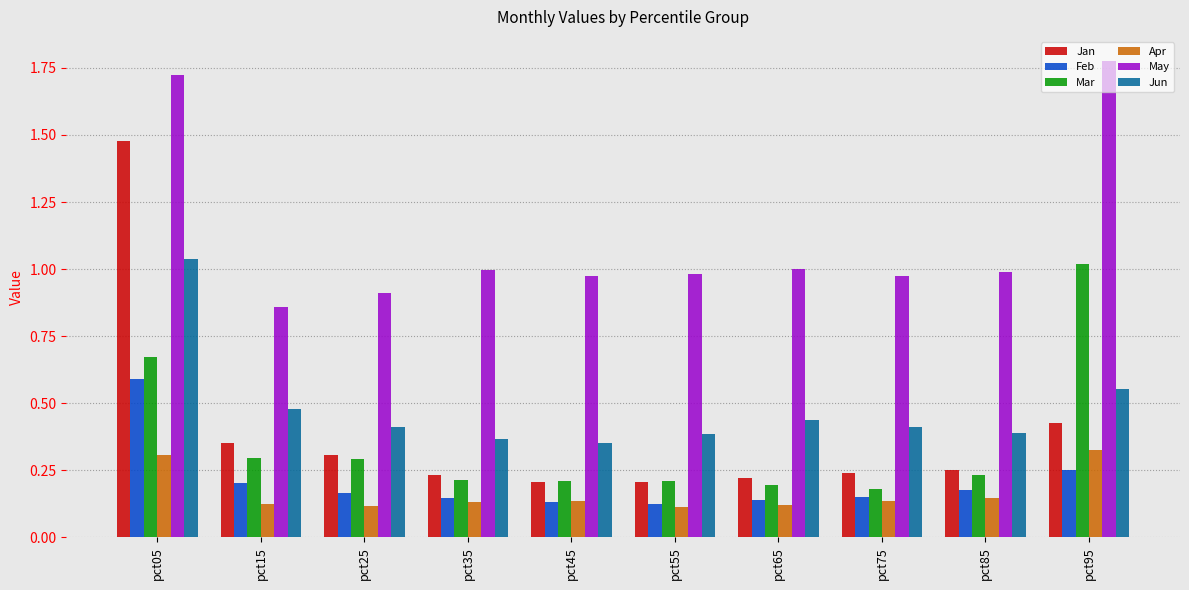

Are the bars horizontal?

No